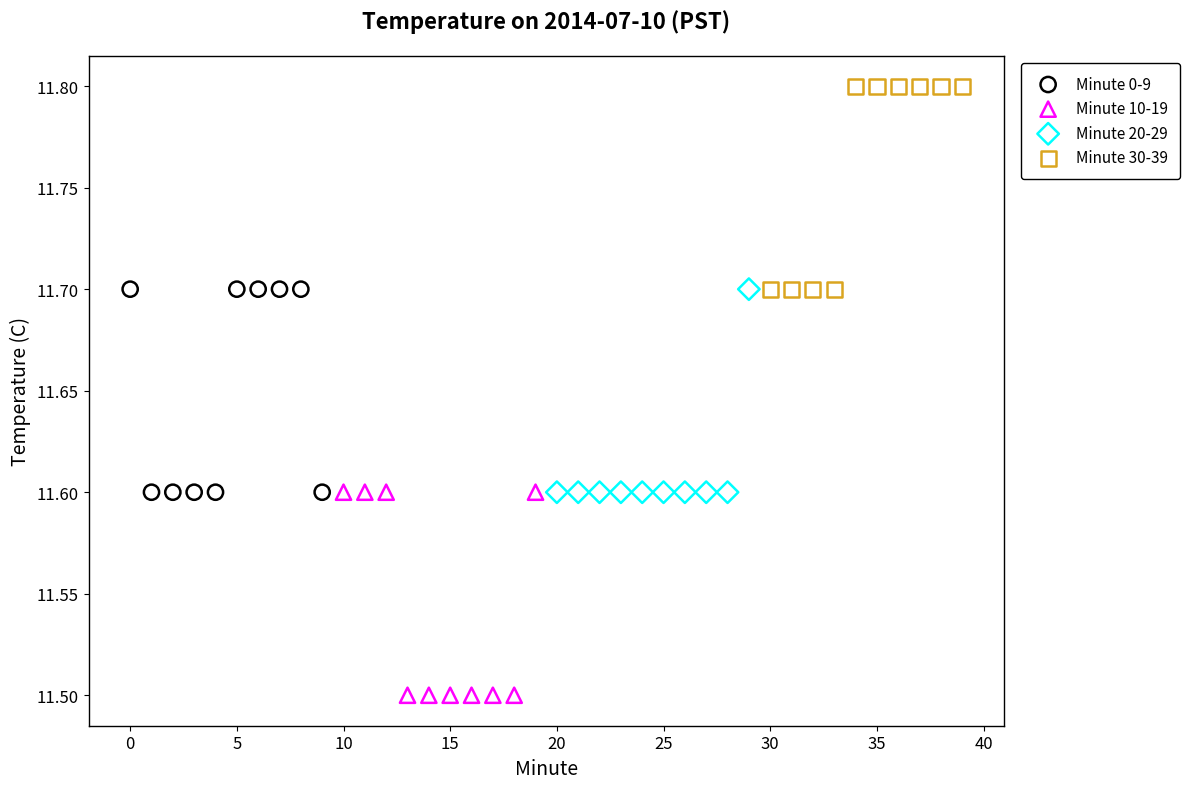

Which series reaches the minimum Y coordinate?

Minute 10-19